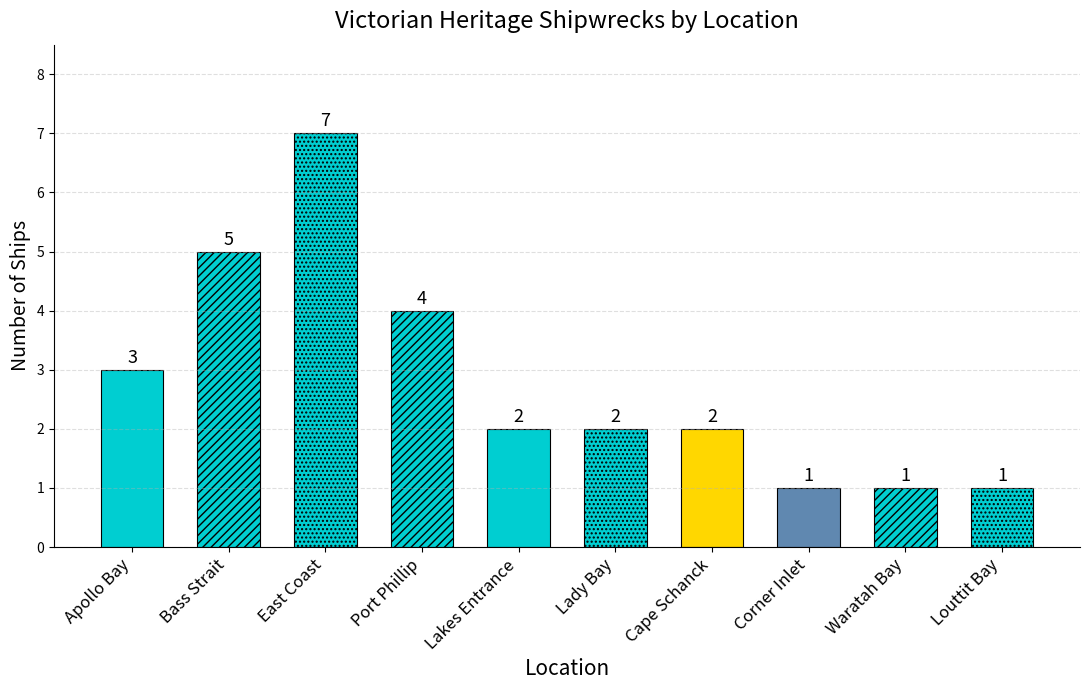

Between Port Phillip and Corner Inlet, which is larger?

Port Phillip